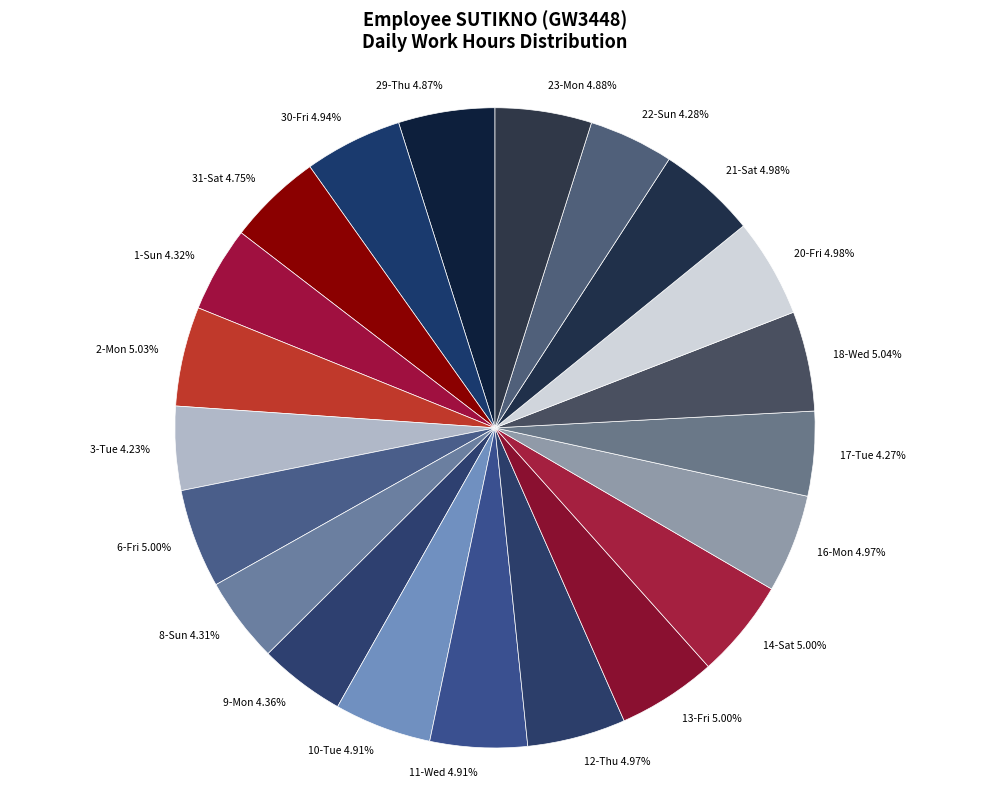

Does any single category account for the majority?

No